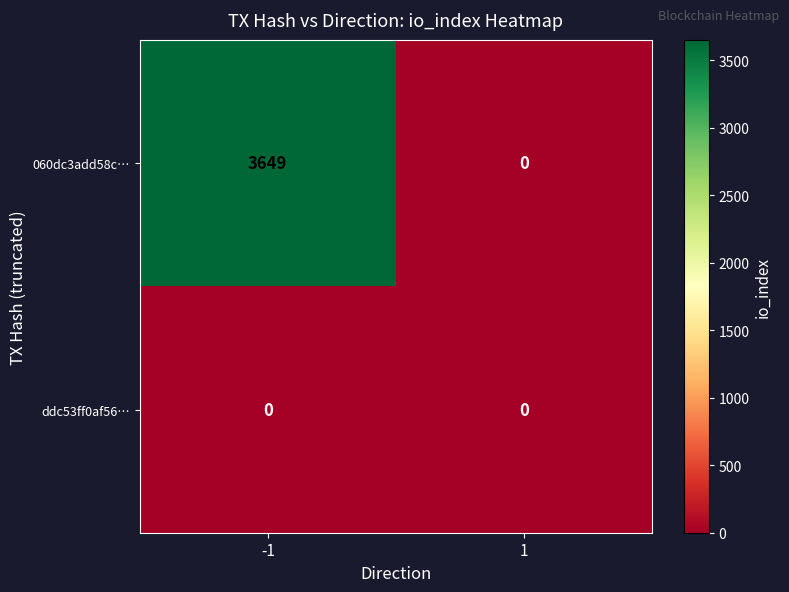

Rank the series at -1 from highest to lowest value.

060dc3add58c…, ddc53ff0af56…